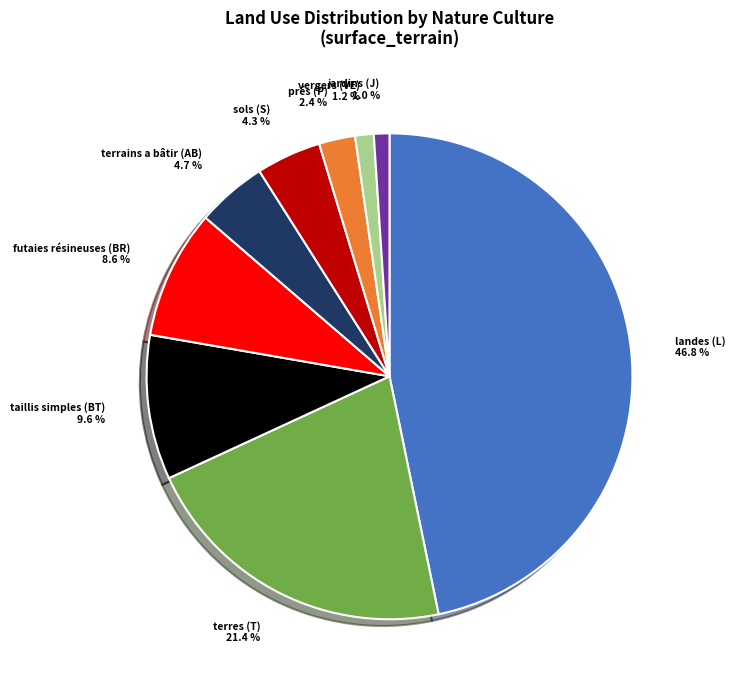

Is there any slice that represents more than half of the pie?

No